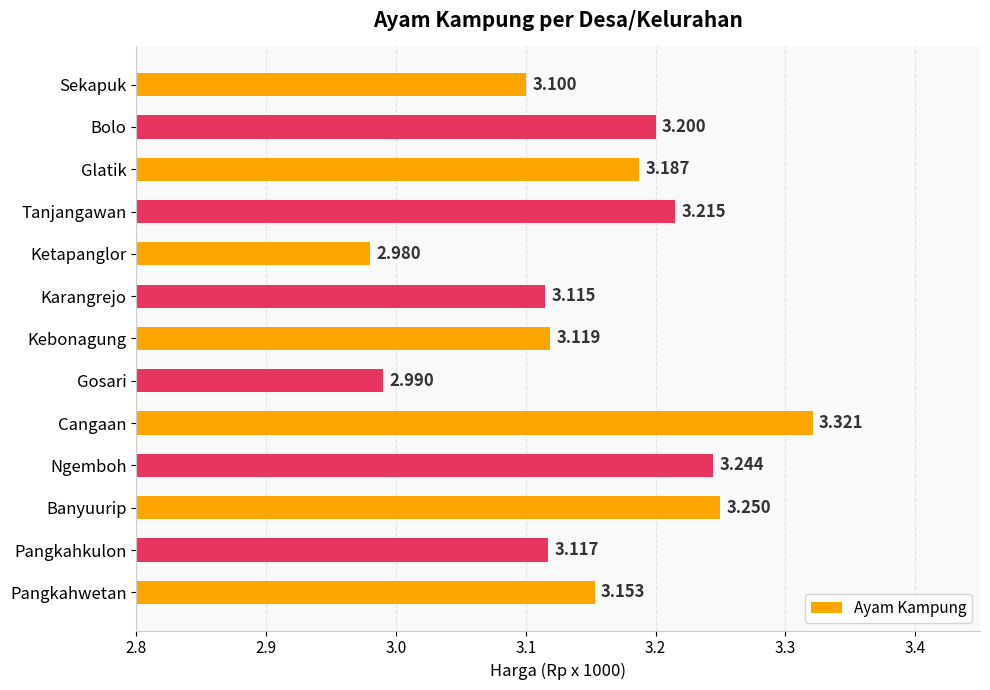

Rank the categories by value from lowest to highest.

Ketapanglor, Gosari, Sekapuk, Karangrejo, Pangkahkulon, Kebonagung, Pangkahwetan, Glatik, Bolo, Tanjangawan, Ngemboh, Banyuurip, Cangaan